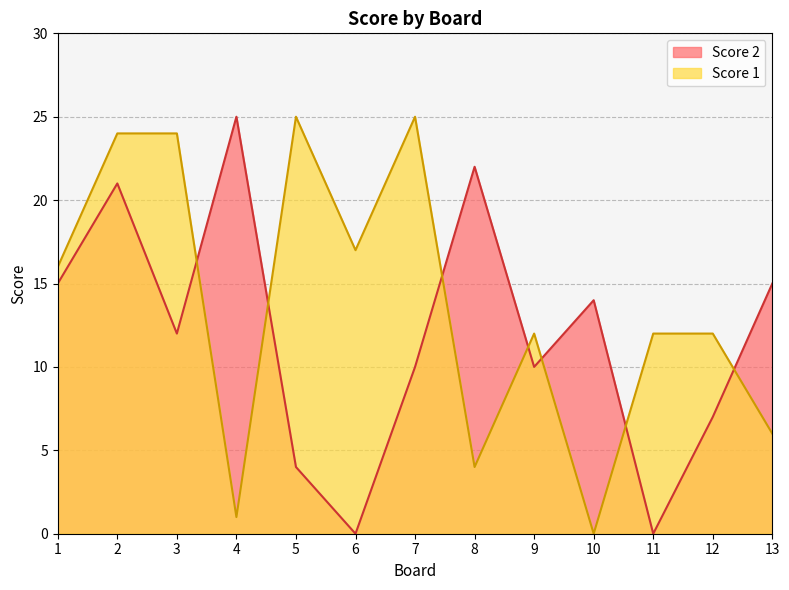

Rank the series by their maximum value, from highest to lowest.

Score 2, Score 1